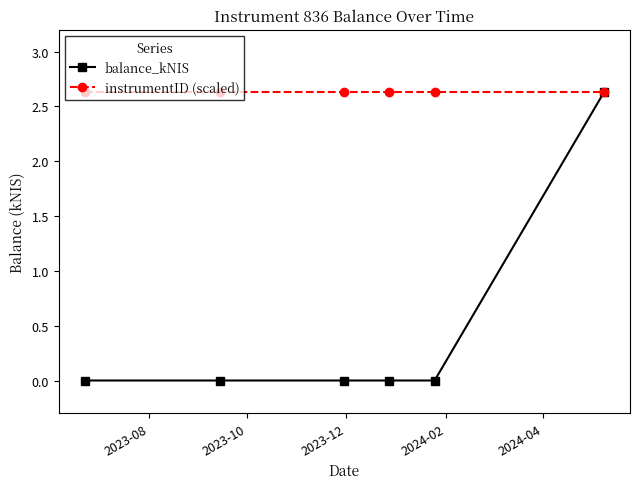

Which series has the largest total across all categories?

instrumentID (scaled)